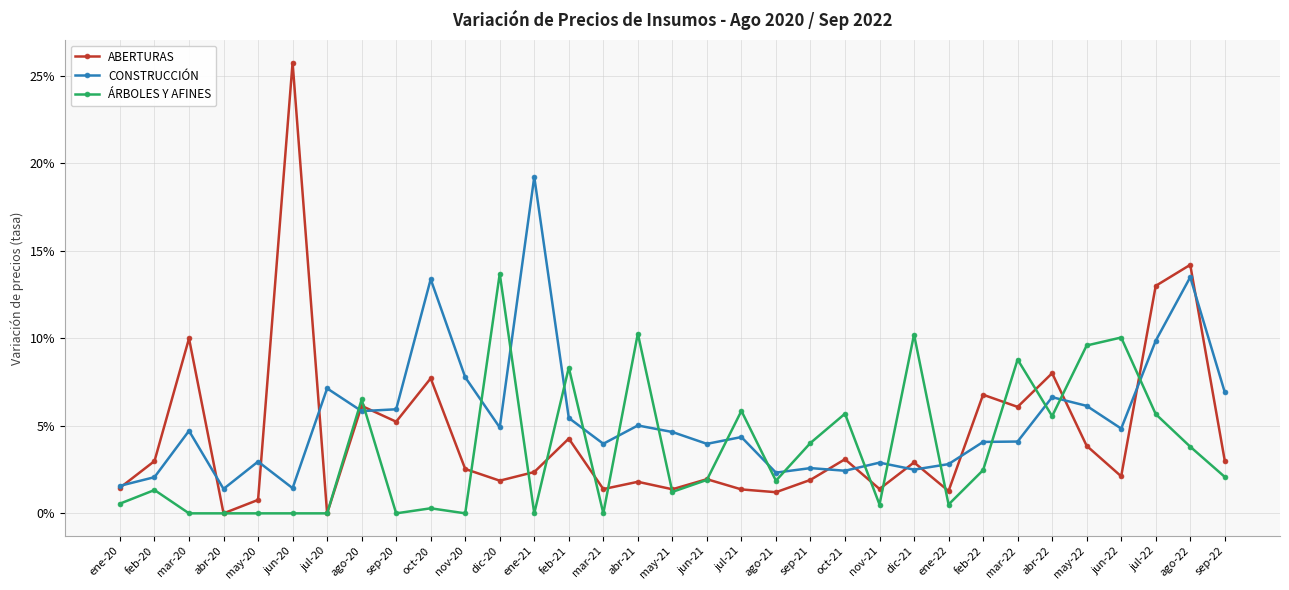

What are all the series names shown in the legend?

ABERTURAS, CONSTRUCCIÓN, ÁRBOLES Y AFINES